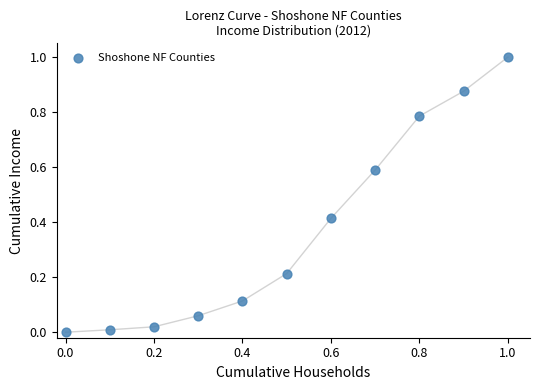

What is the average X value?

0.5